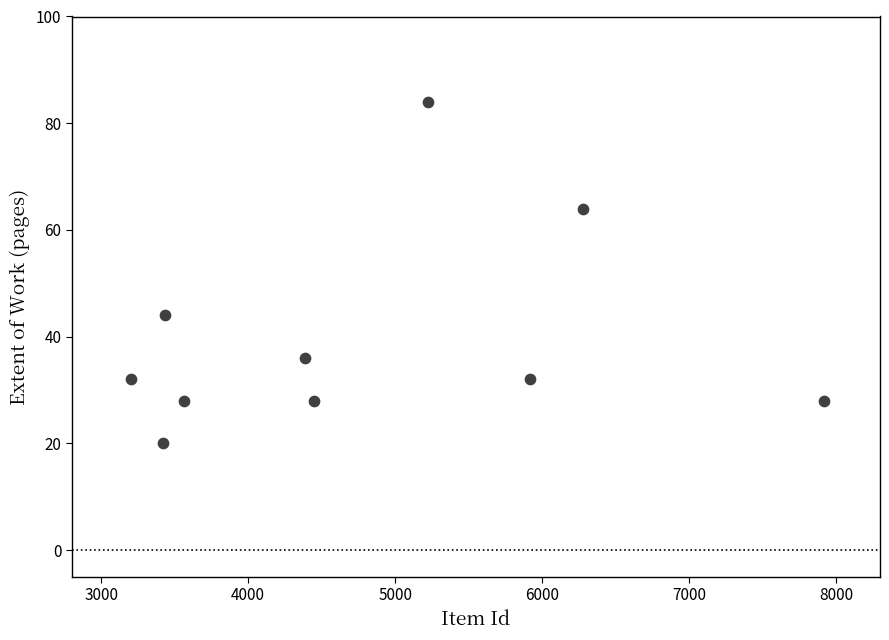

What is the average X value?

4778